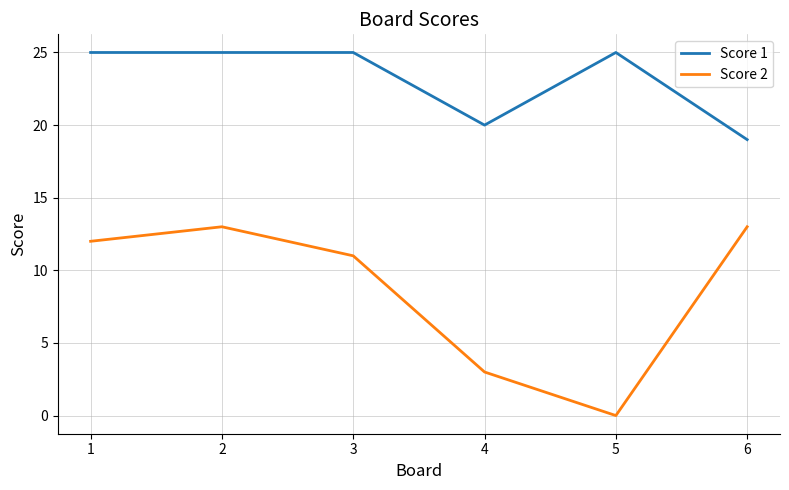

True or false: Score 1 and Score 2 intersect in this chart.

False